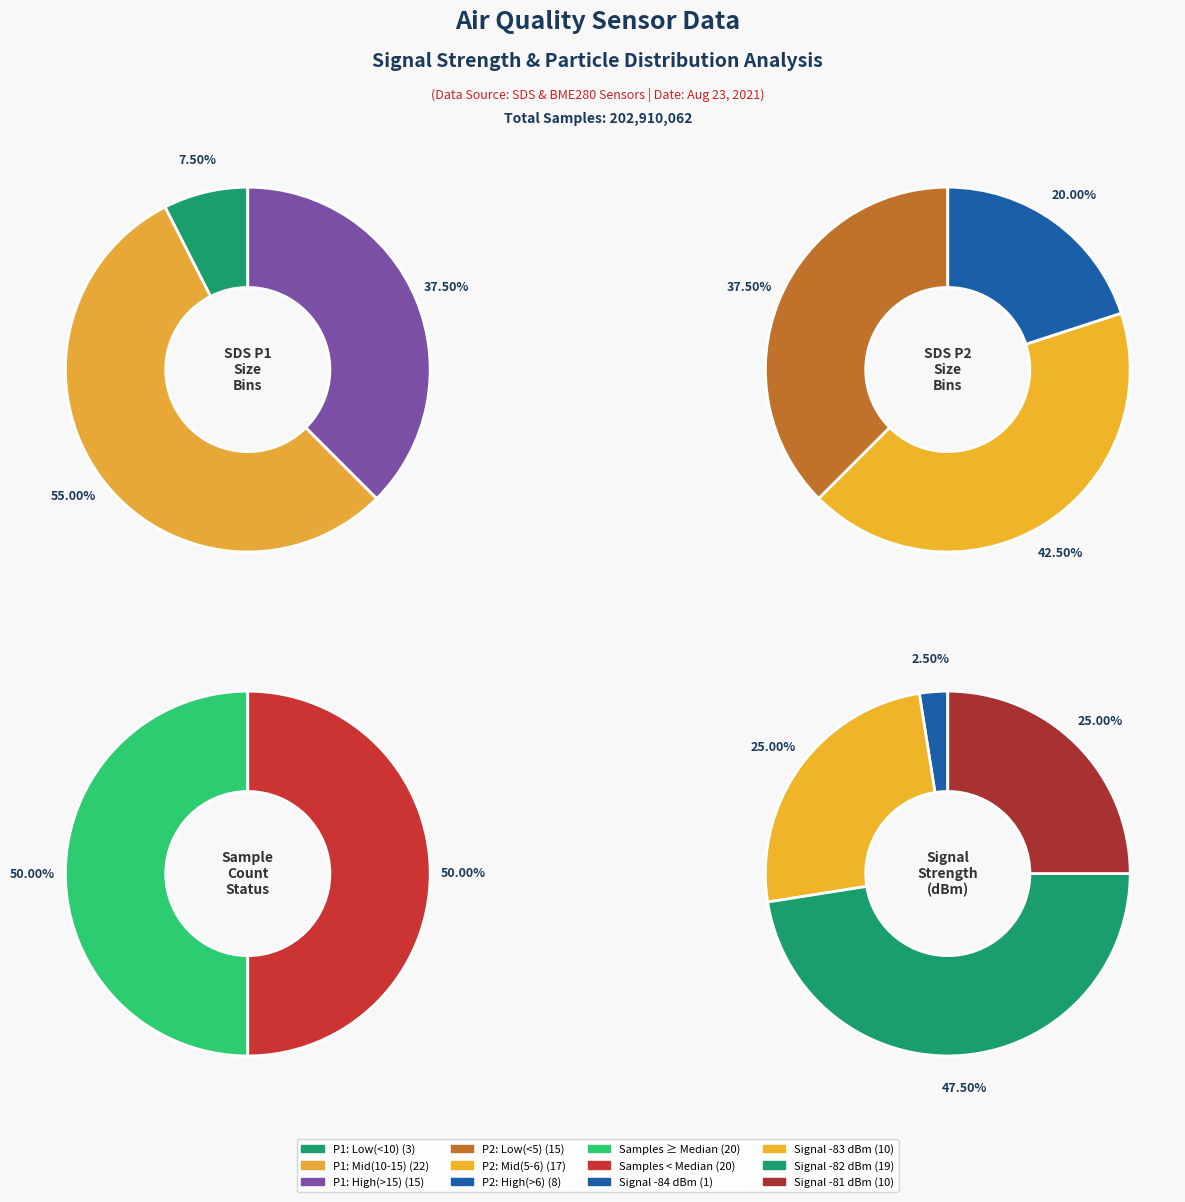

Does 6 account for over 50% of the chart?

No